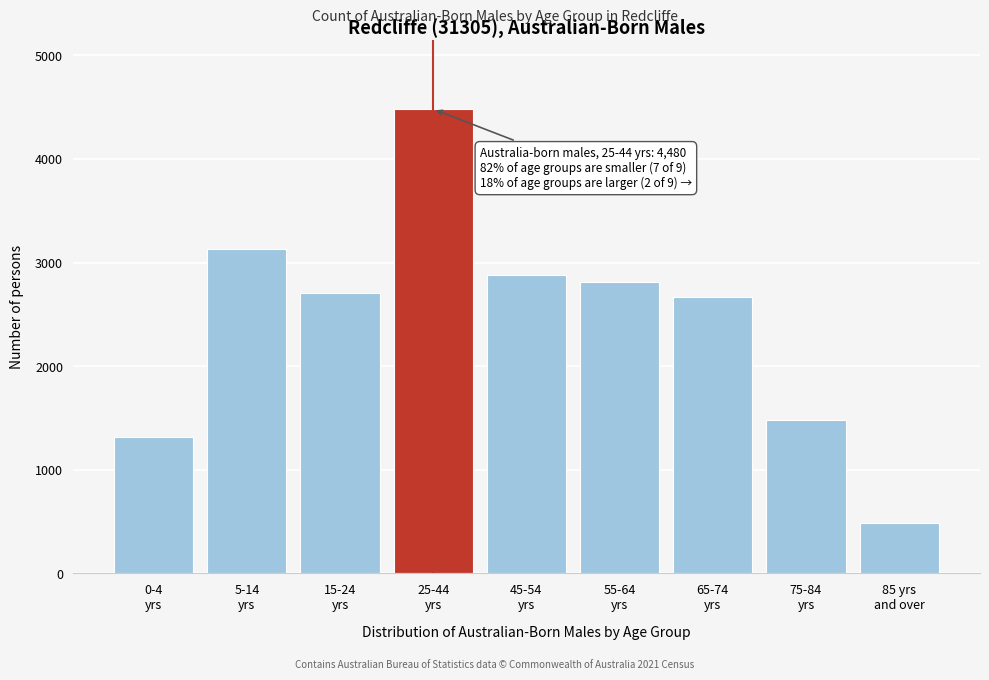

Reading left to right, extract all data points from this chart.

1317	3134	2707	4480	2875	2809	2666	1477	482